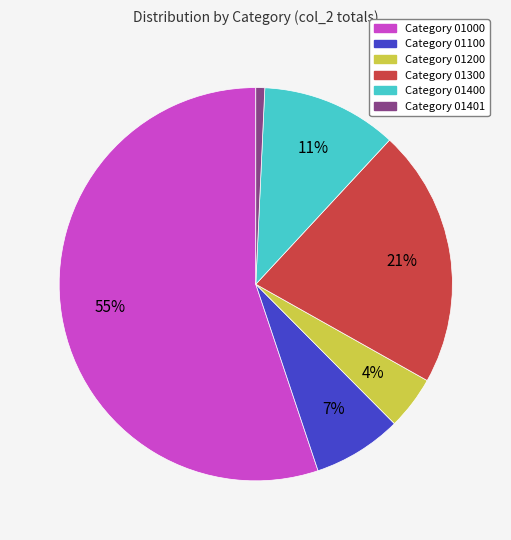

Does any single category account for the majority?

Yes